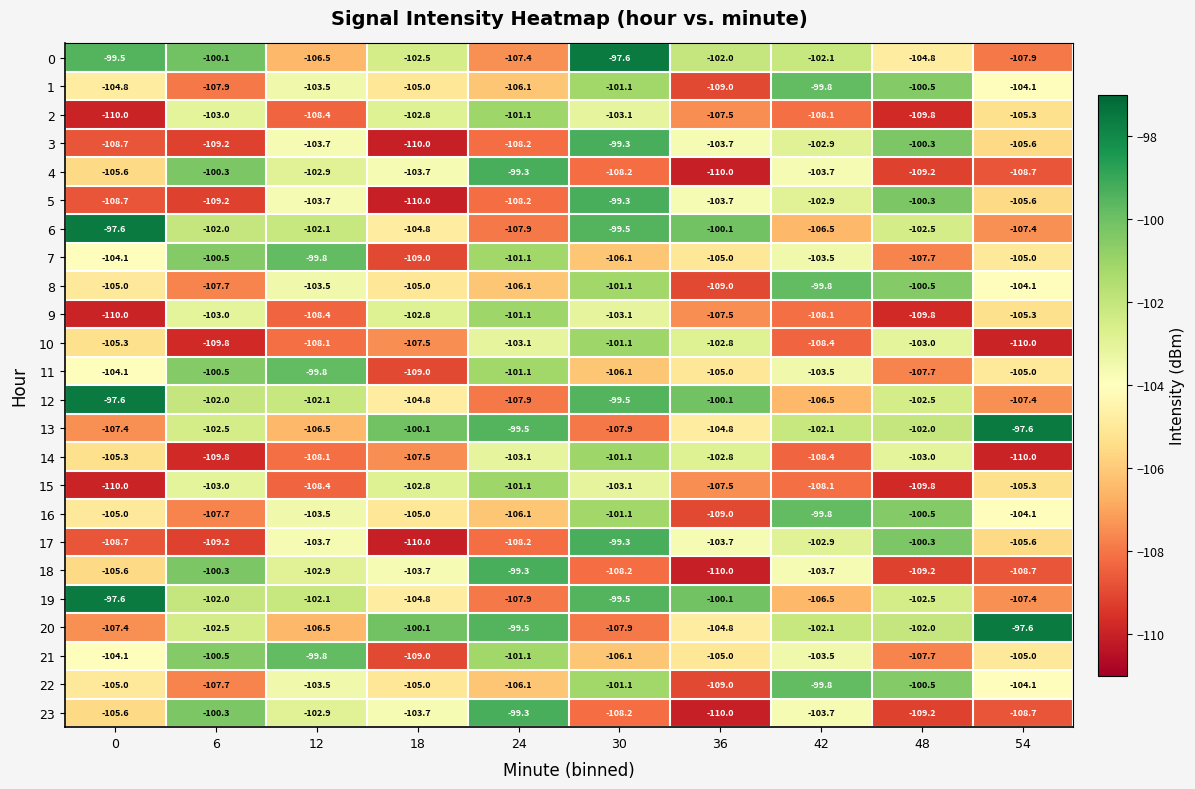

What is the total value across all series at 54?

-2535.5